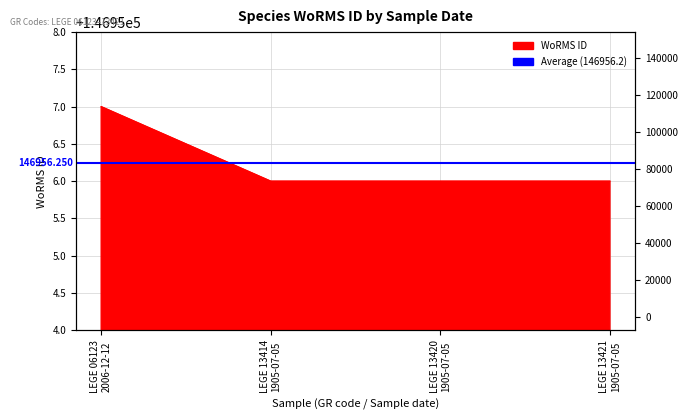

The chart shows a value of 97236 at LEGE 06123 2006-12-12. True or false?

False